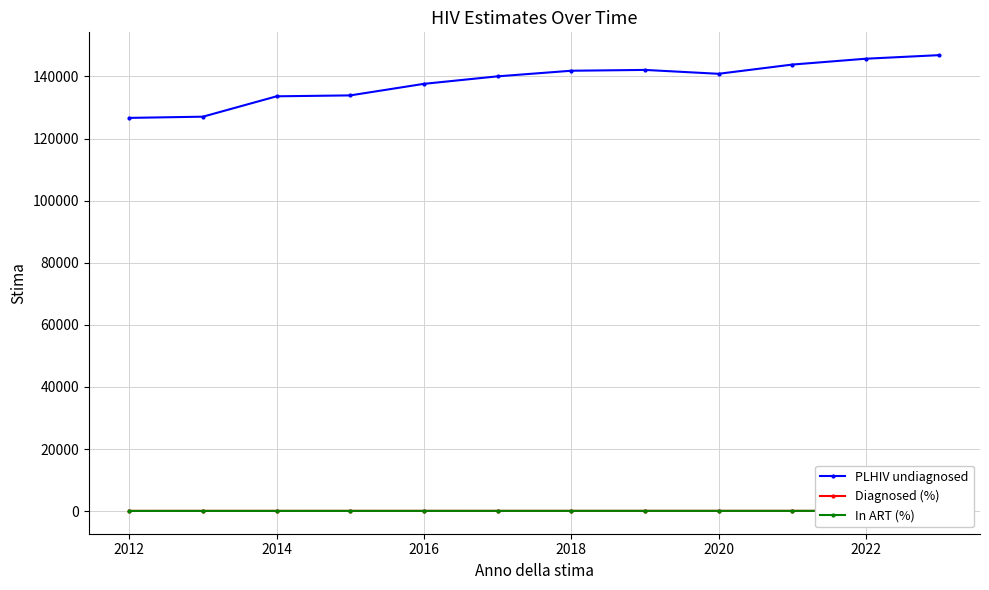

The value of PLHIV undiagnosed at 2012 is 126662.6. True or false?

True